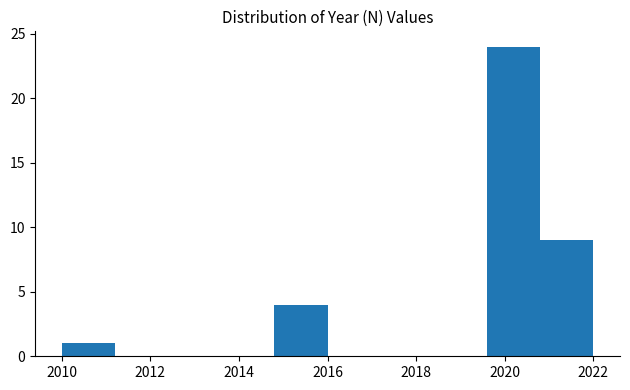

Which range on the x-axis has the tallest bar?

2019.6 to 2020.8